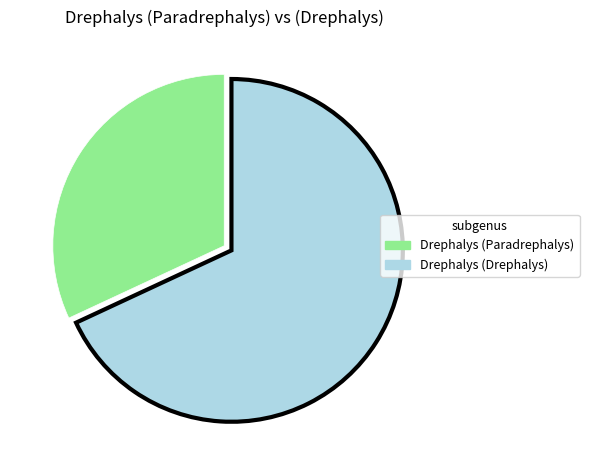

Which category has the biggest portion of the pie?

Drephalys (Drephalys)